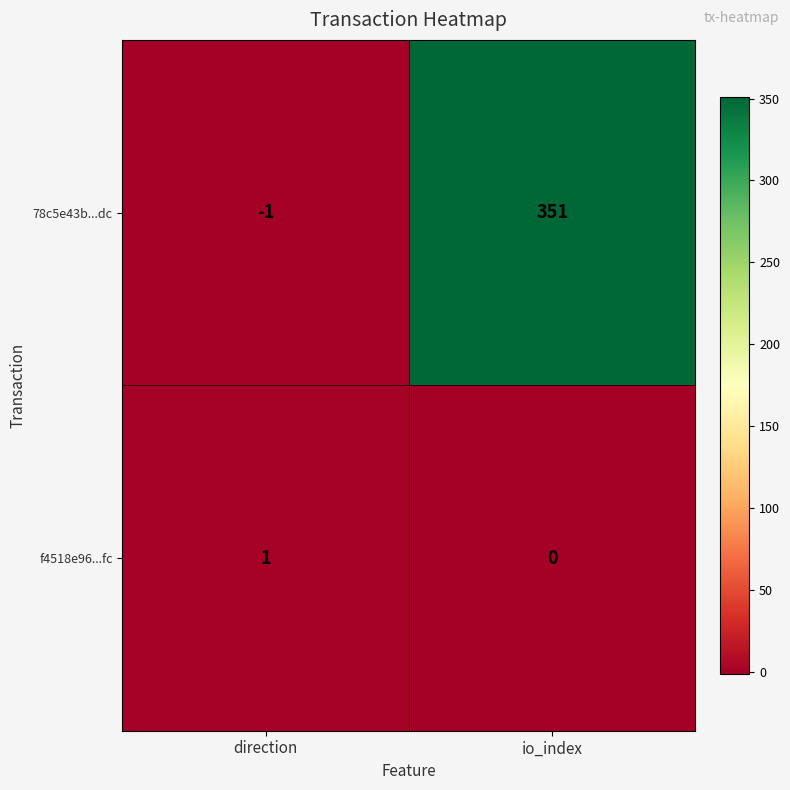

What is the maximum value shown in the chart?

351